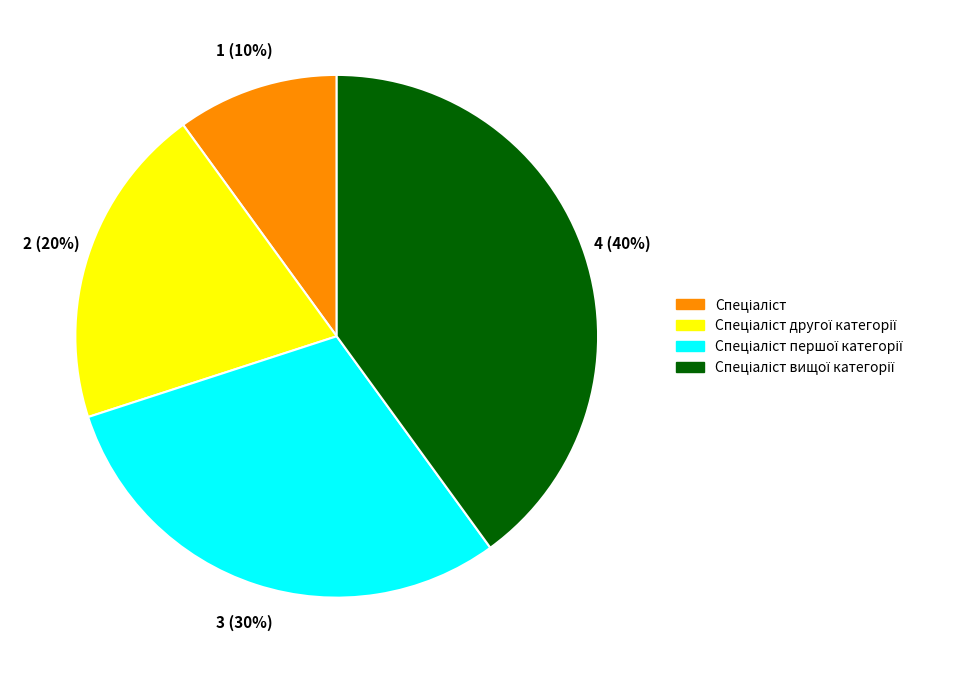

To the nearest percent, what is the difference between the largest and smallest slice percentages?

30%